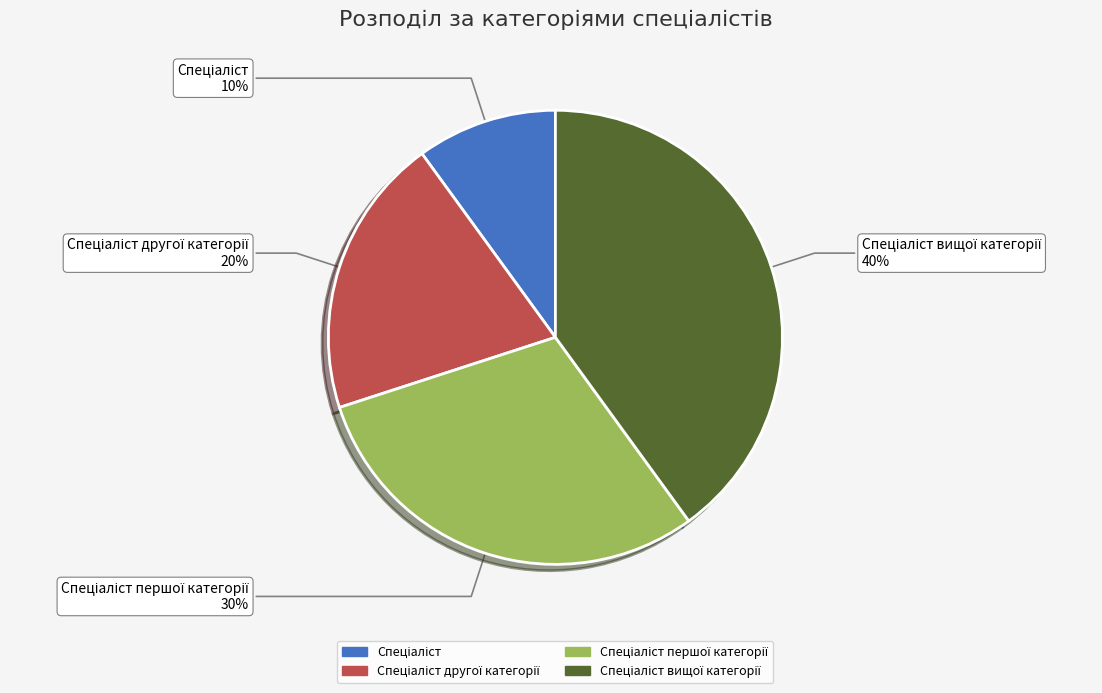

To the nearest percent, what is the average slice percentage?

25%